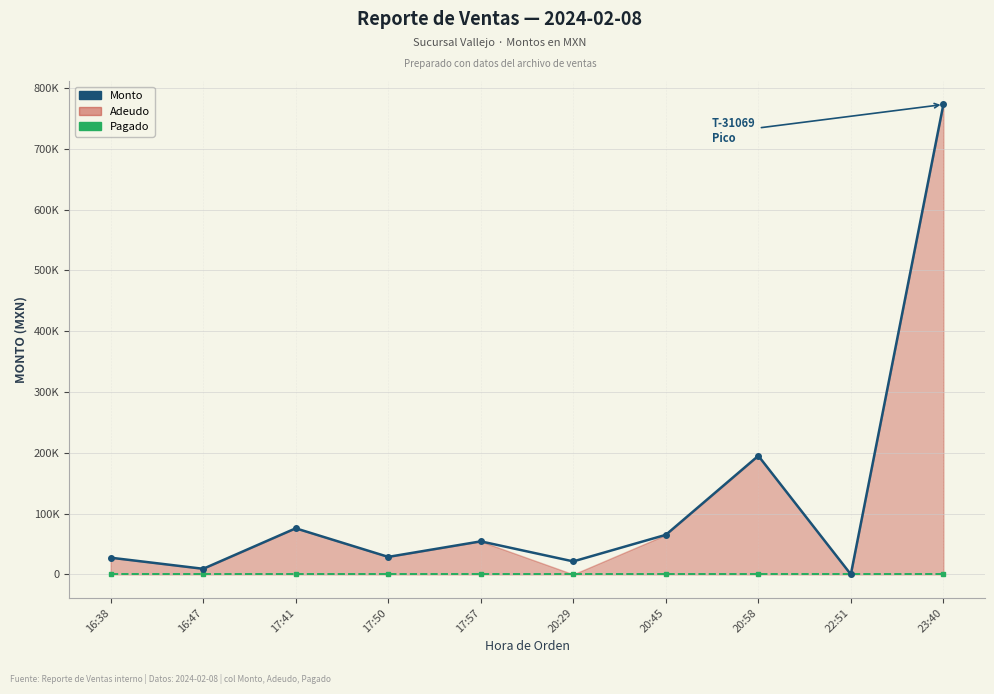

What is the maximum value shown in the chart?

772800.0